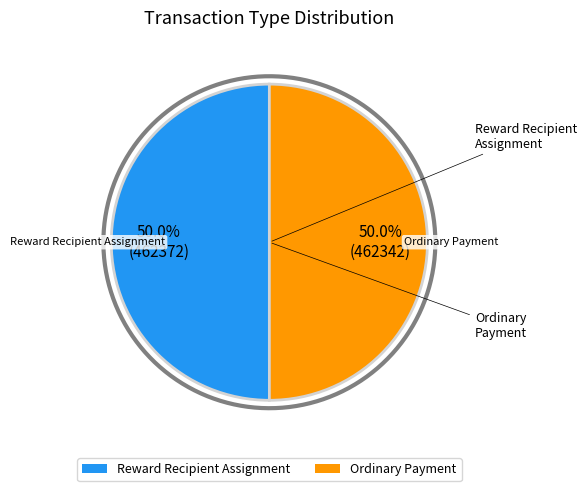

Combined, do 462342 and 462372 account for over 50%?

Yes